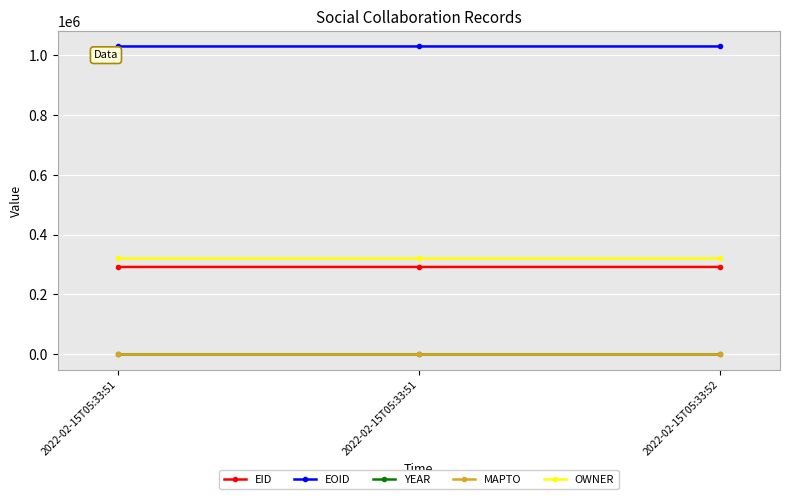

How many lines are shown in the chart?

5